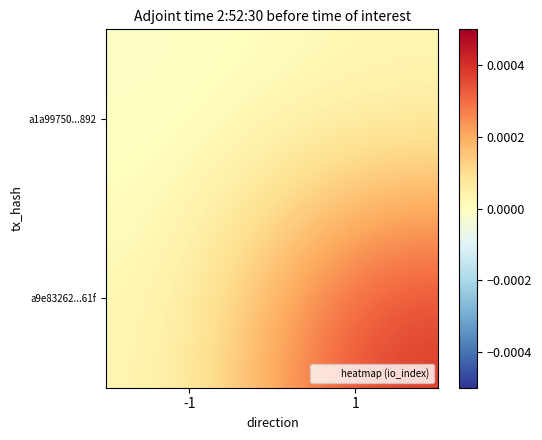

Count the number of categories in the chart.

2